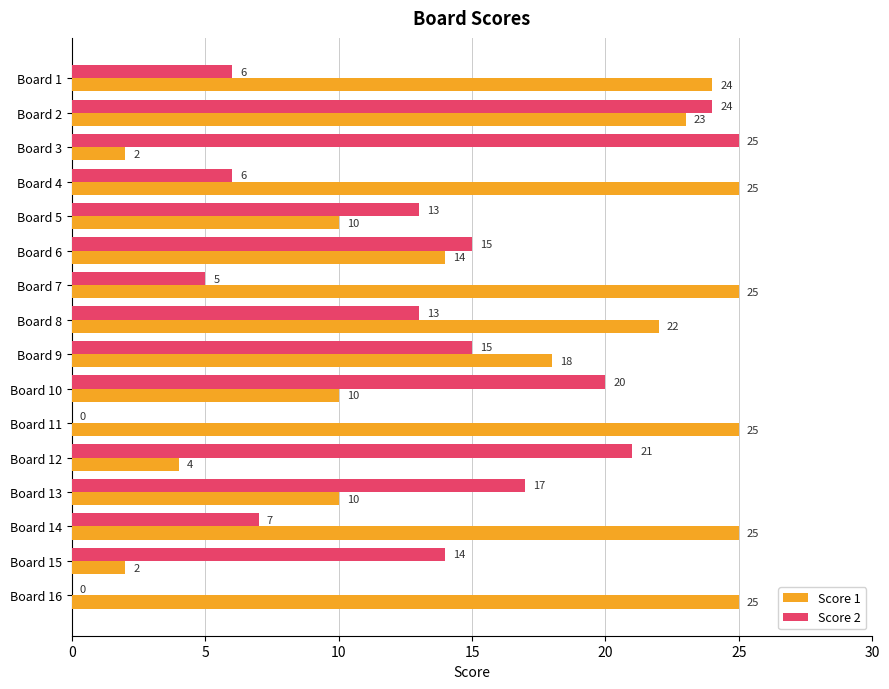

Which series changed the most between Board 3 and Board 7?

Score 1